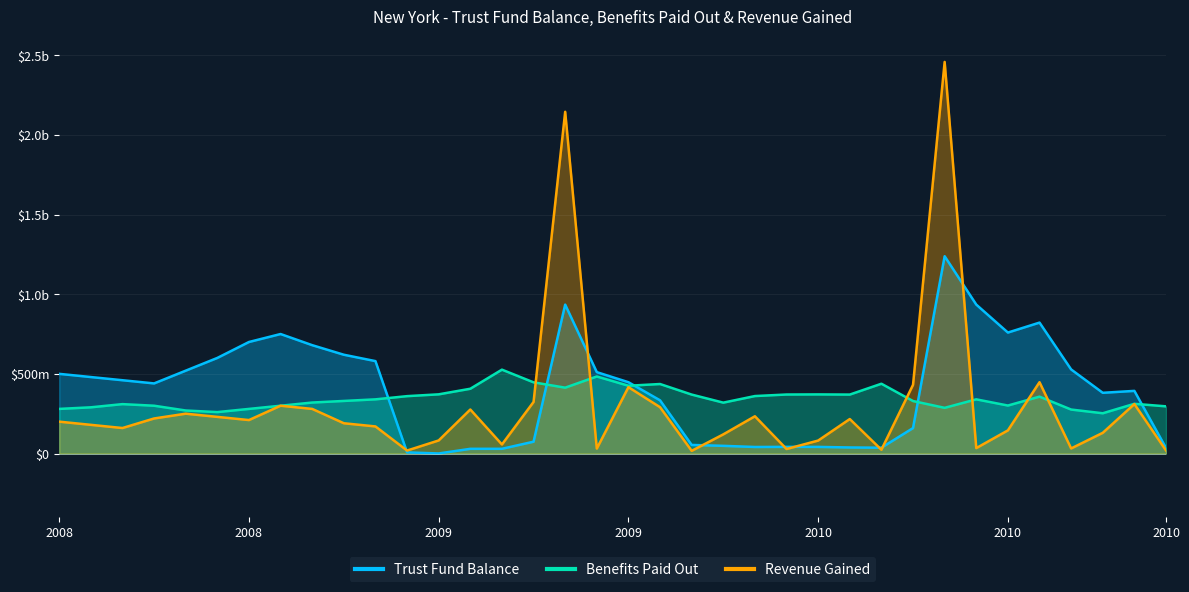

Which series changed the most between 2009-07 and 2009-11?

Trust Fund Balance